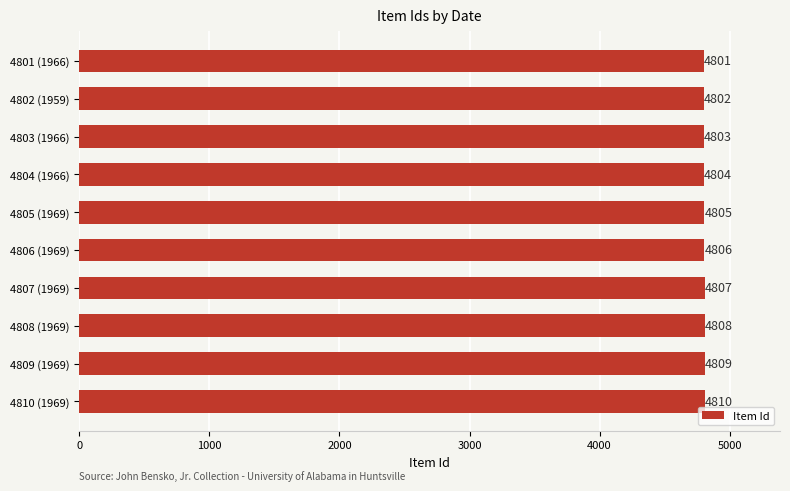

What is the difference between the maximum and minimum values?

9